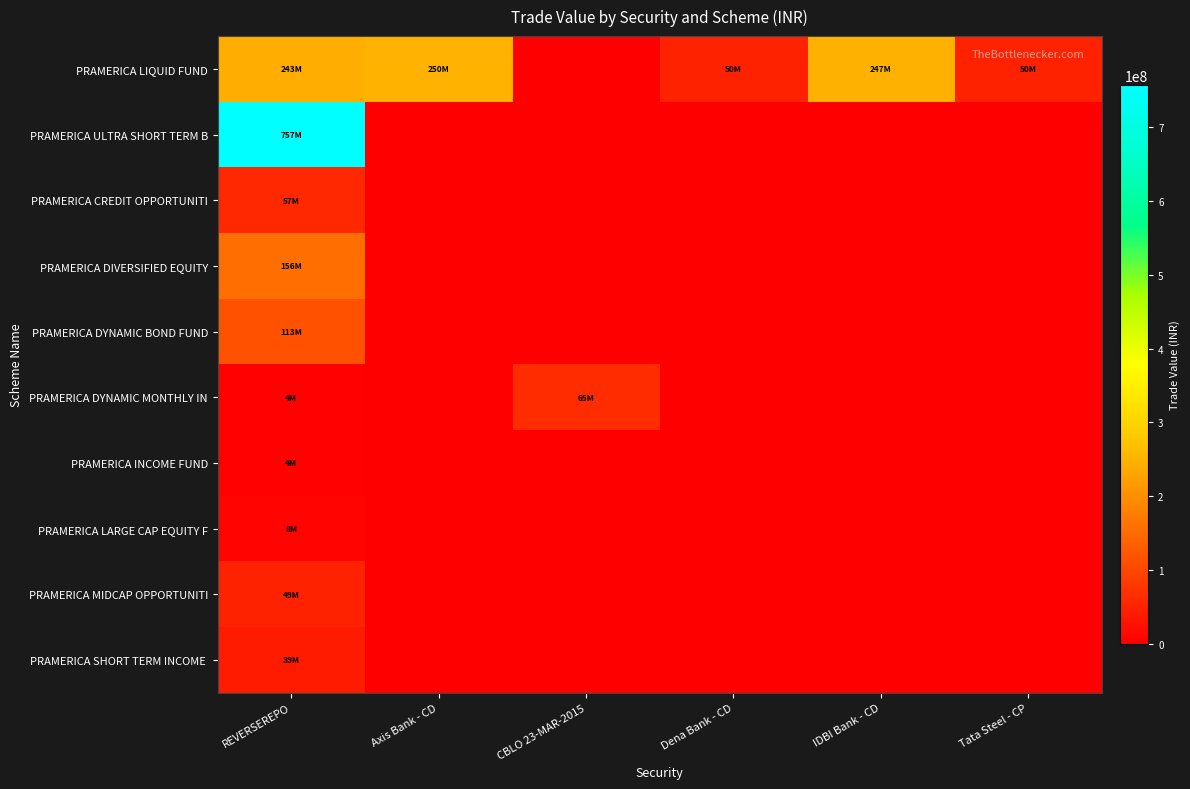

Which series has the largest total across all categories?

PRAMERICA LIQUID FUND